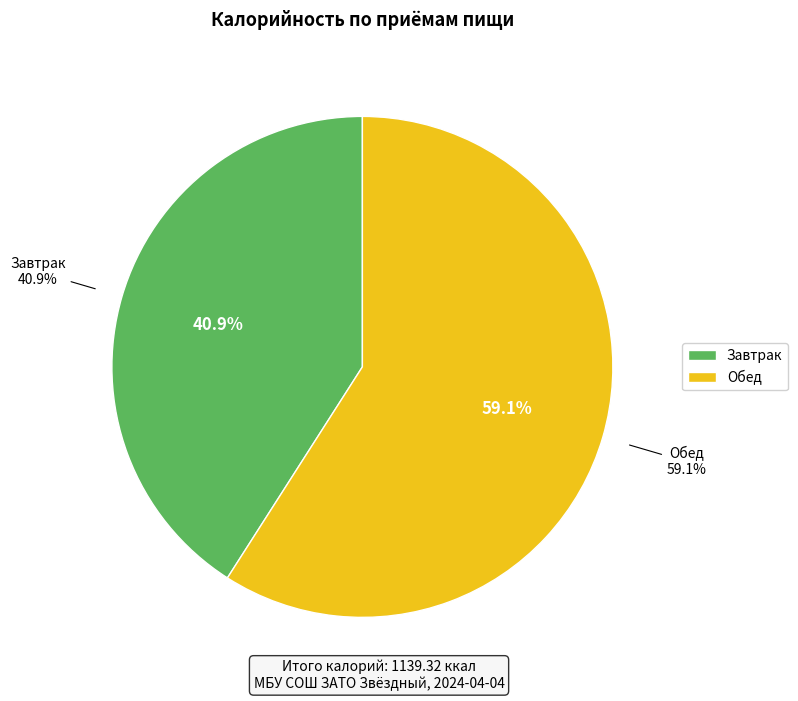

Which category accounts for the majority?

Обед